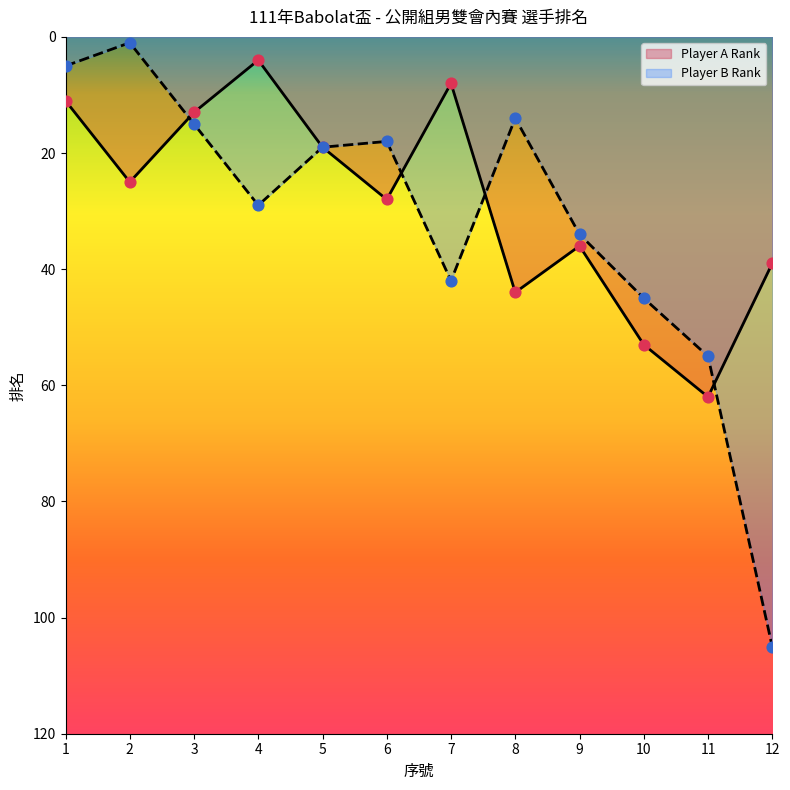

Which series has the largest total across all categories?

Player B Rank